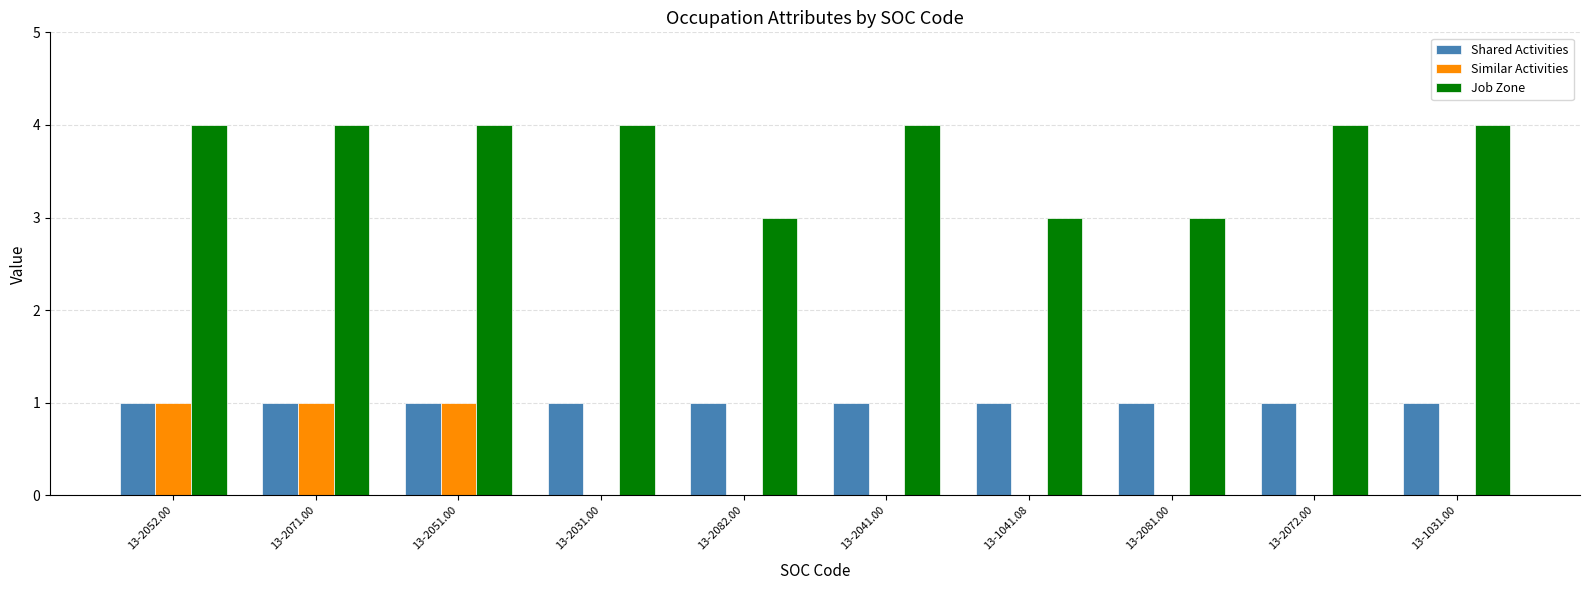

What is the maximum value shown in the chart?

4